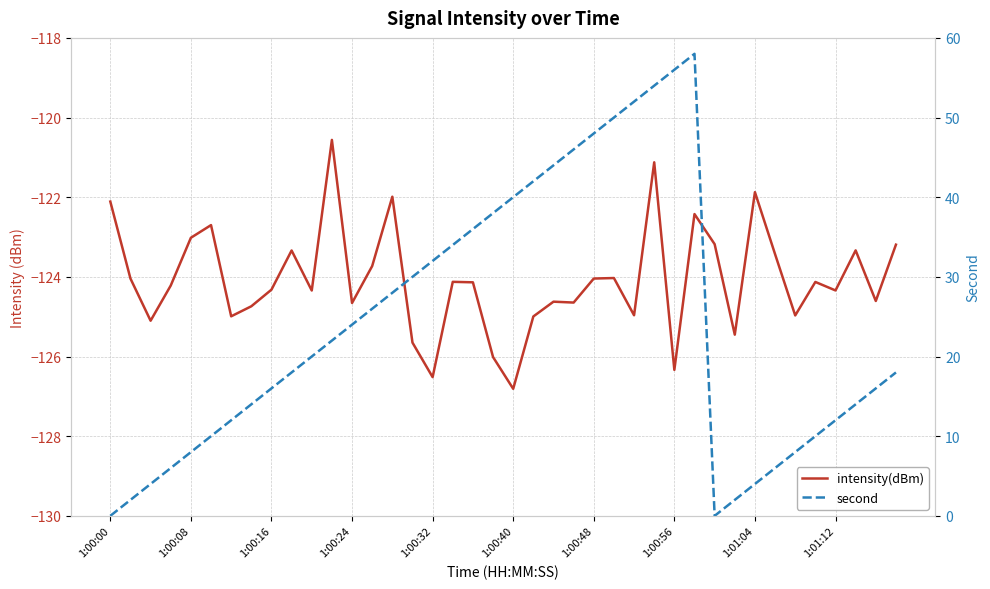

Where is second nearest to the value 29?

14